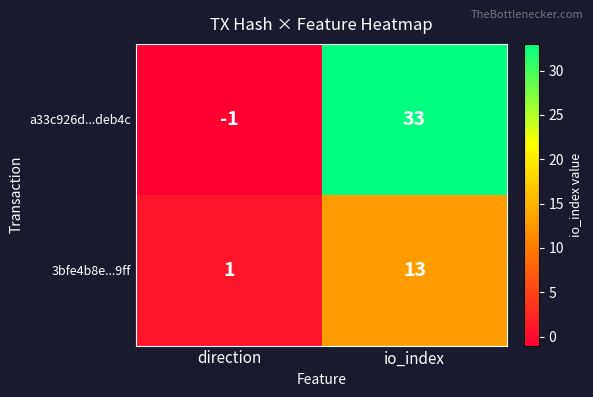

At which category is the sum across all series the highest?

io_index